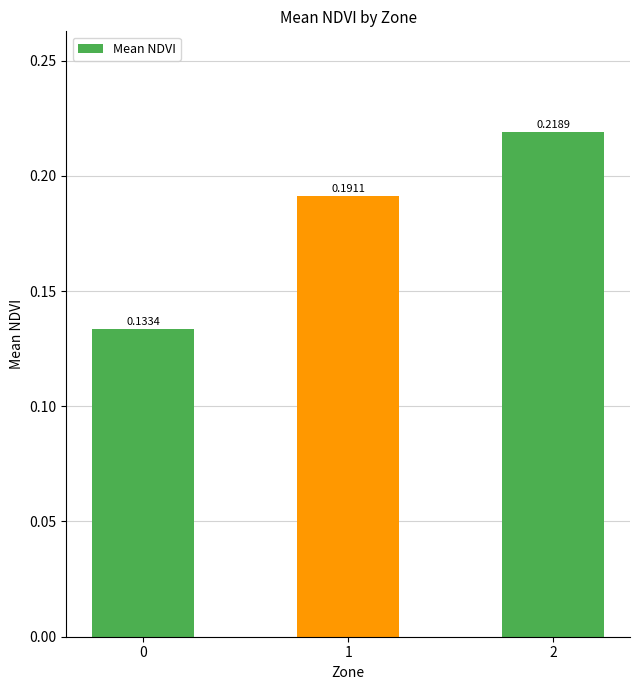

How many categories are shown in the chart?

3